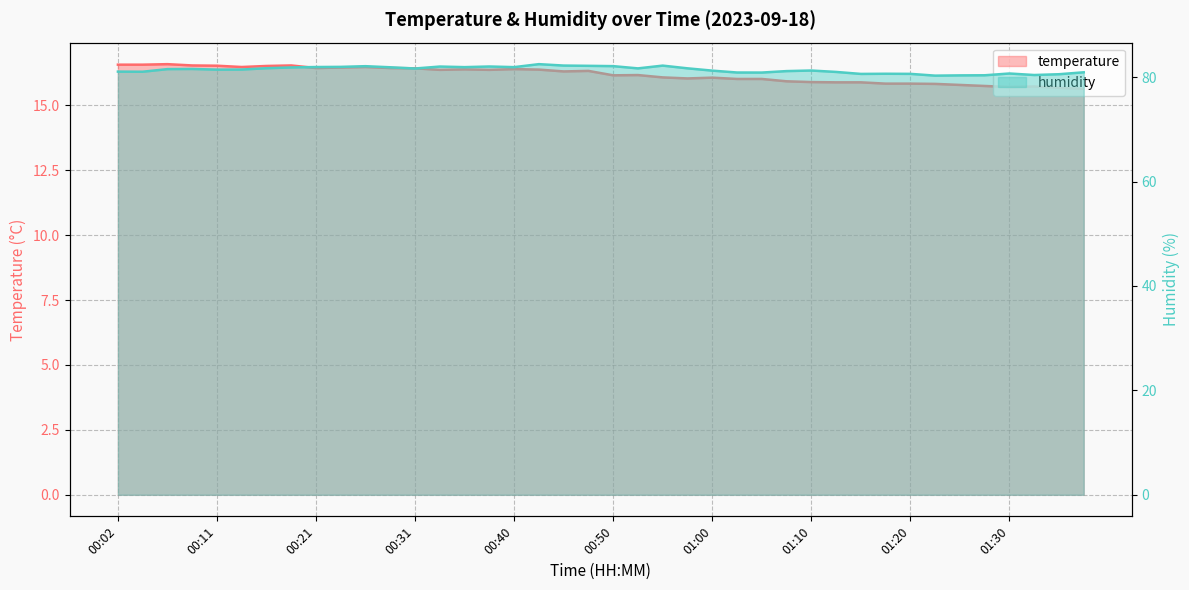

How many values in the temperature series exceed 16?

27